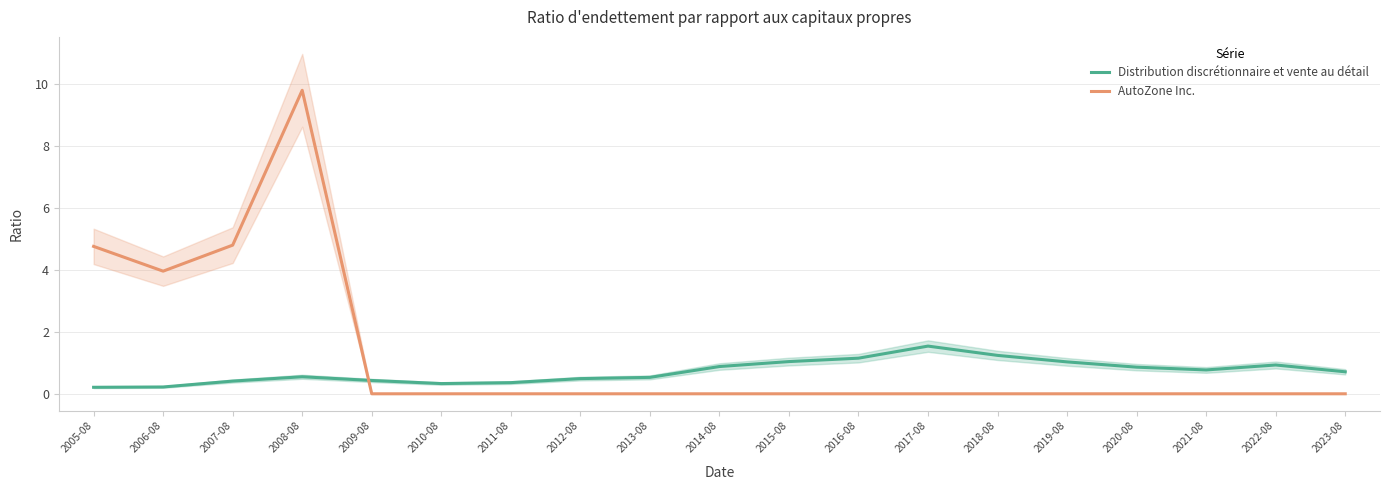

How many interior local peaks does the AutoZone Inc. series have?

1